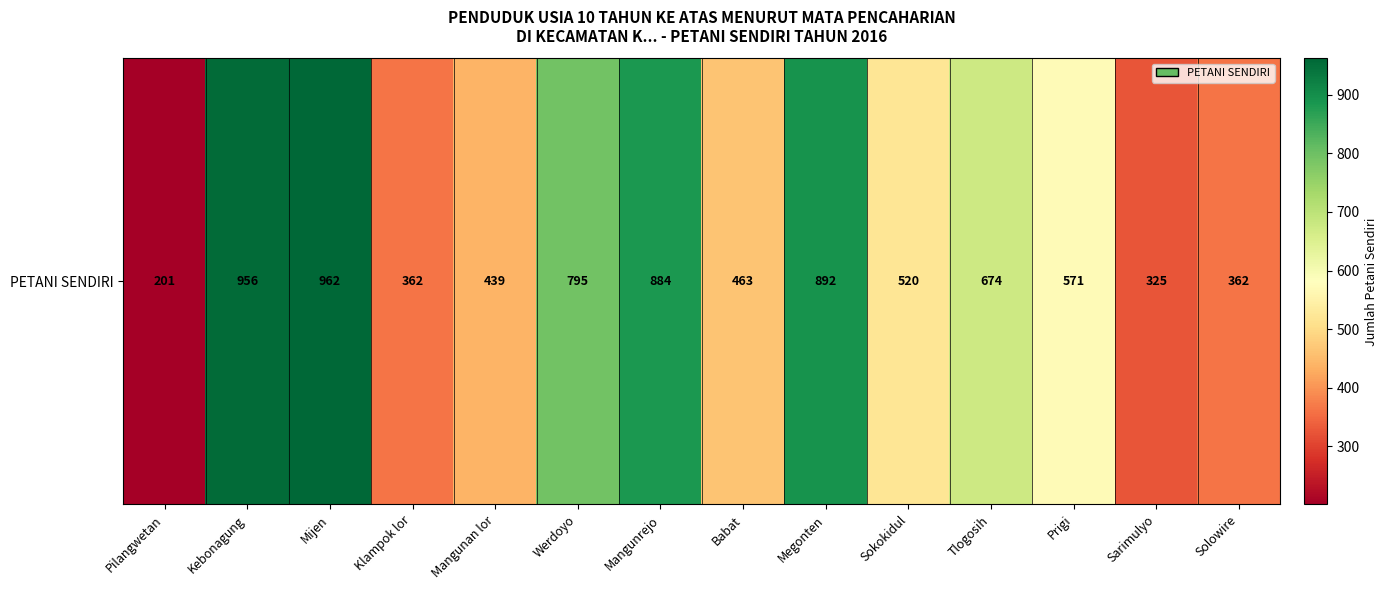

The chart shows a value of 362 at Solowire. True or false?

True